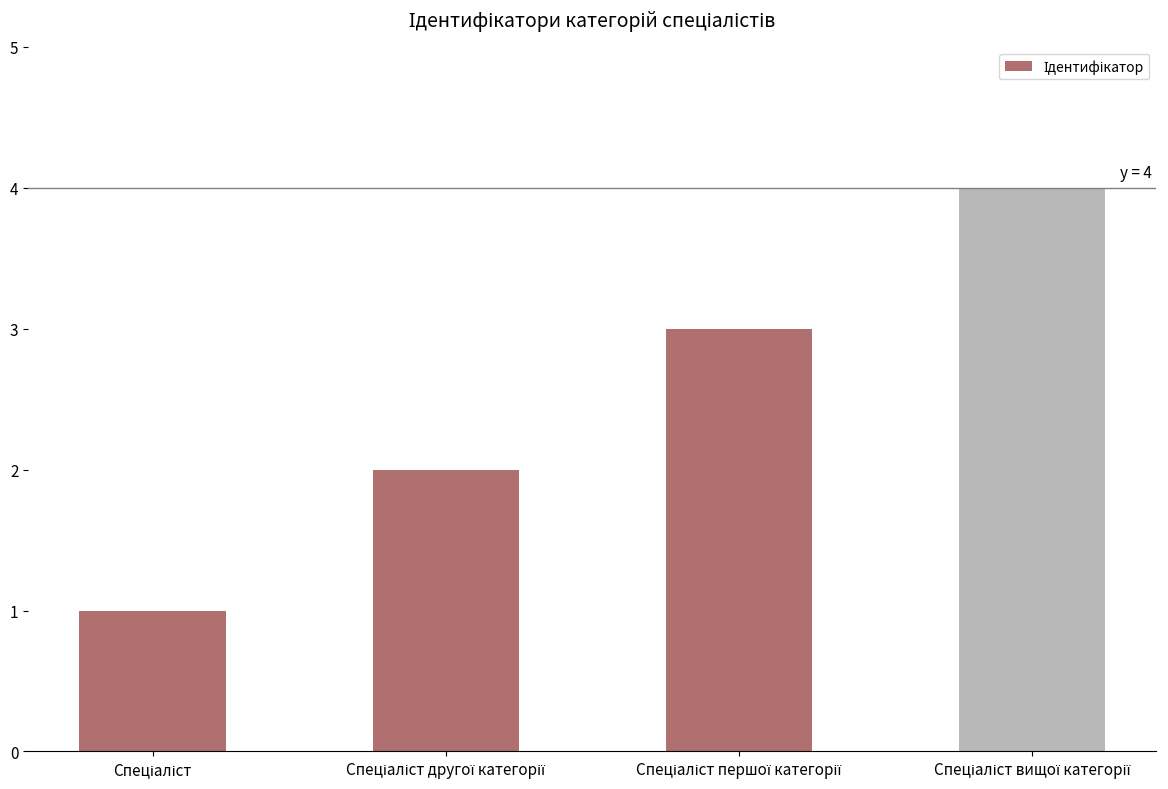

How many categories are shown in the chart?

4